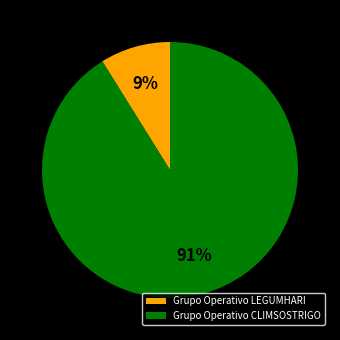

To the nearest percent, what percentage of the pie is Grupo Operativo CLIMSOSTRIGO?

91%